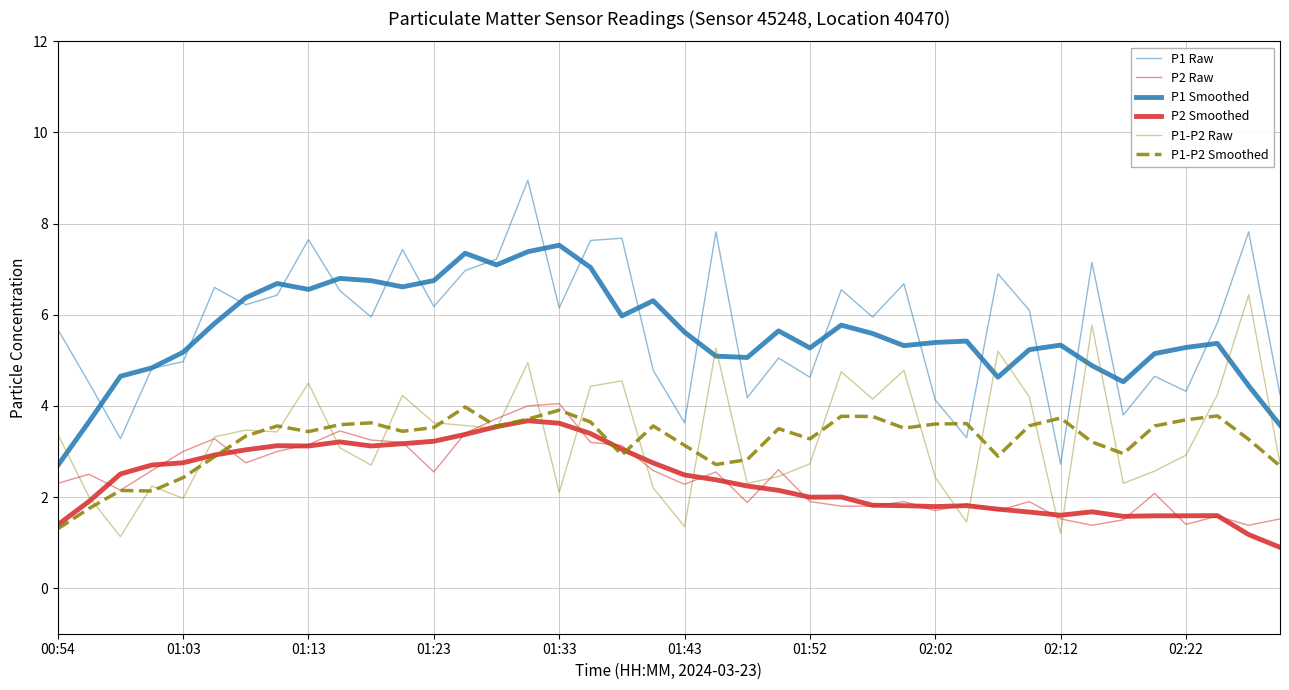

Does the chart have visible grid lines?

Yes